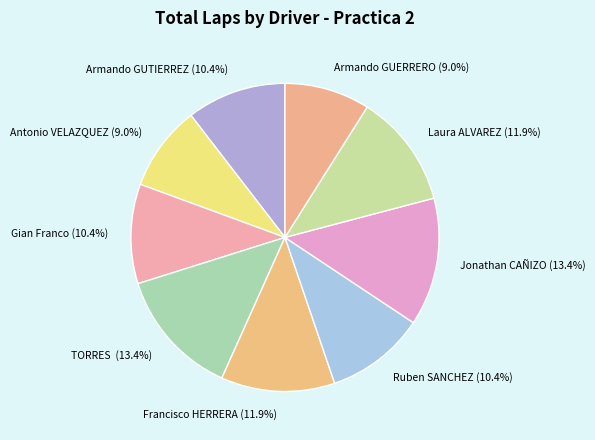

To the nearest percent, what is the average slice percentage?

11%